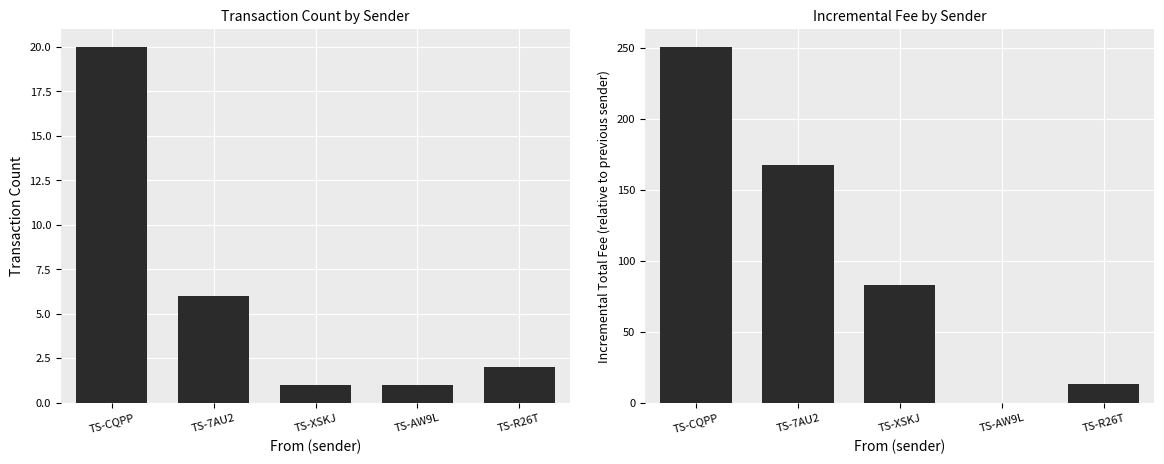

What is the average value of the Transaction Count series?

6.0